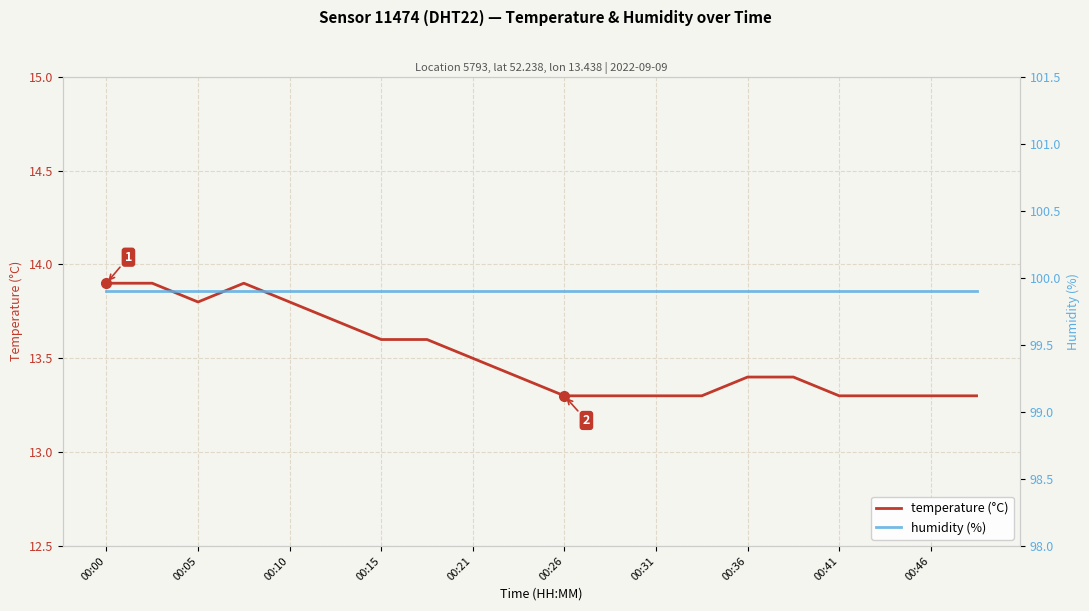

How many categories are shown in the chart?

20